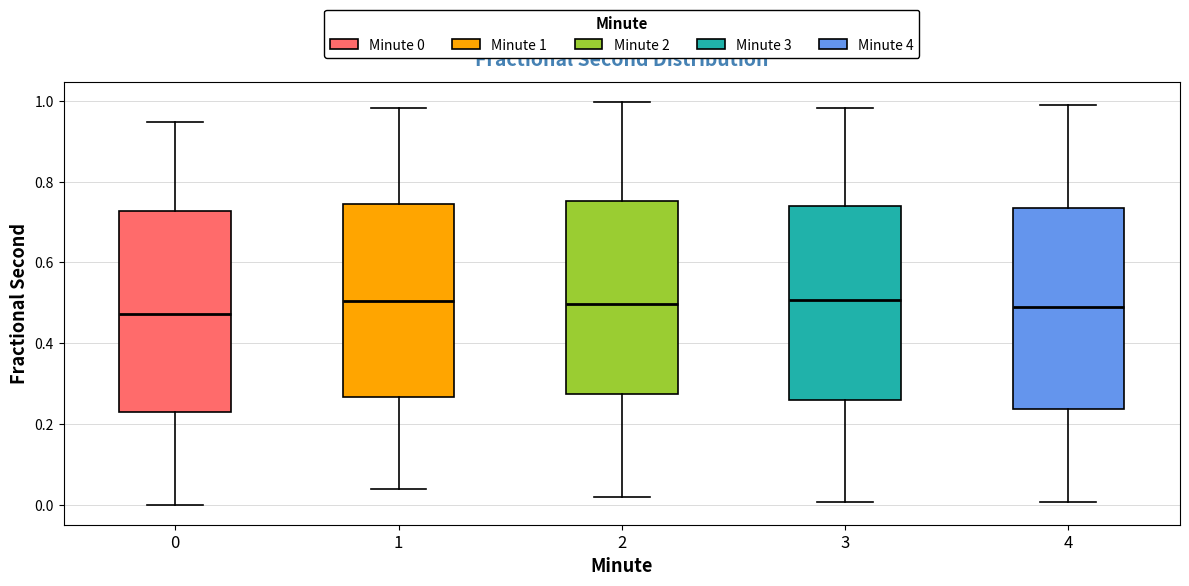

Where is the upper edge of the box at x = 0 on the y-axis? The values are not printed on the chart, so give them approximately, as read against the axis.

0.72